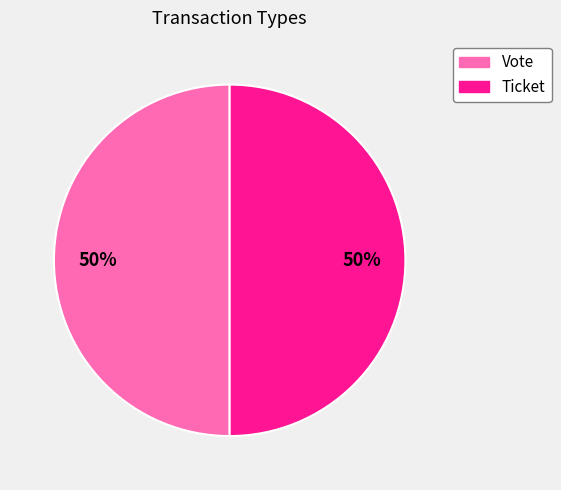

Approximately how many times larger is the value at Ticket compared to Vote?

1.0